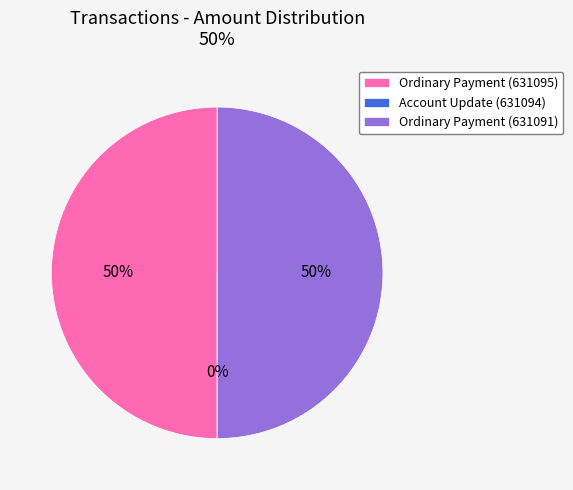

What is the total percentage of Account Update (631094) and Ordinary Payment (631091)?

50.0%